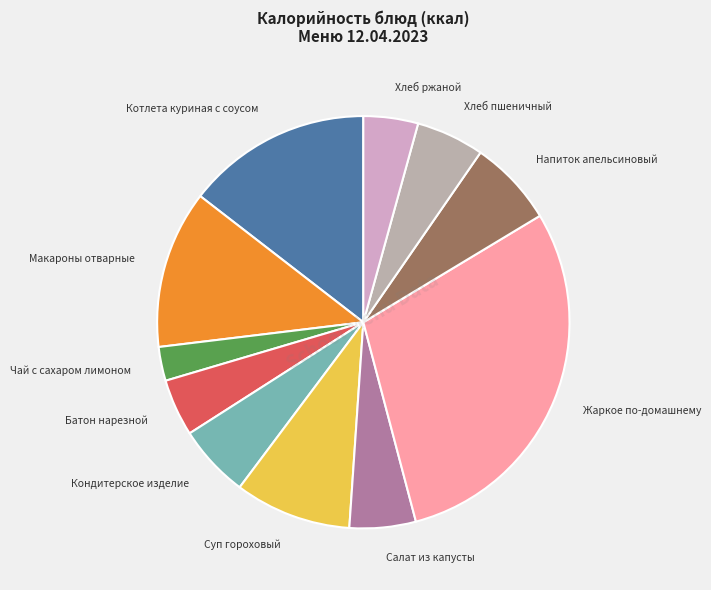

Between Батон нарезной and Макароны отварные, which is larger?

Макароны отварные